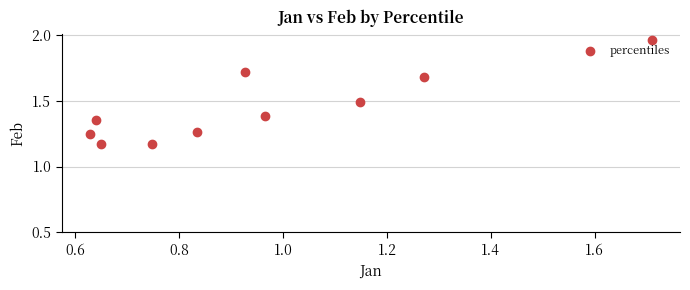

What is the average X value?

1.0